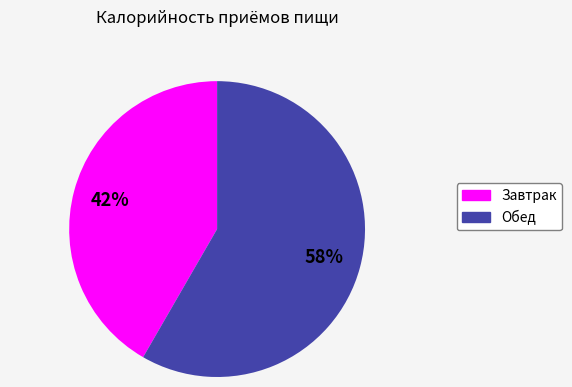

Do Обед and Завтрак together represent more than half of the pie?

Yes